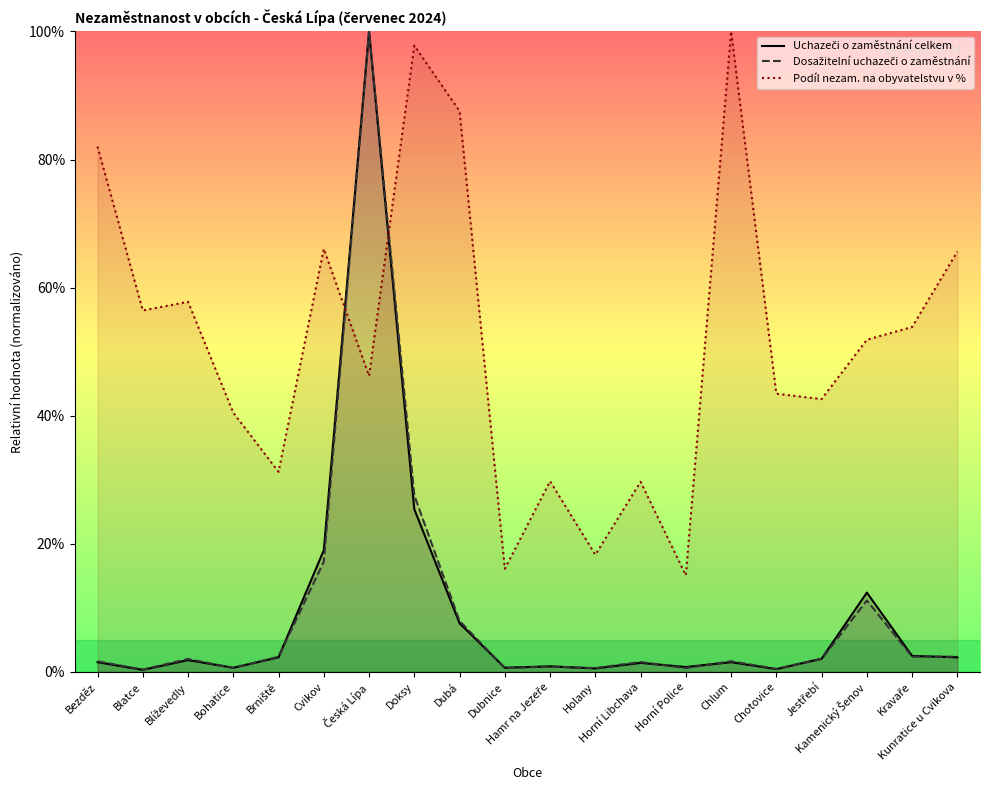

How many interior local peaks does the Podíl nezam. na obyvatelstvu v % series have?

6